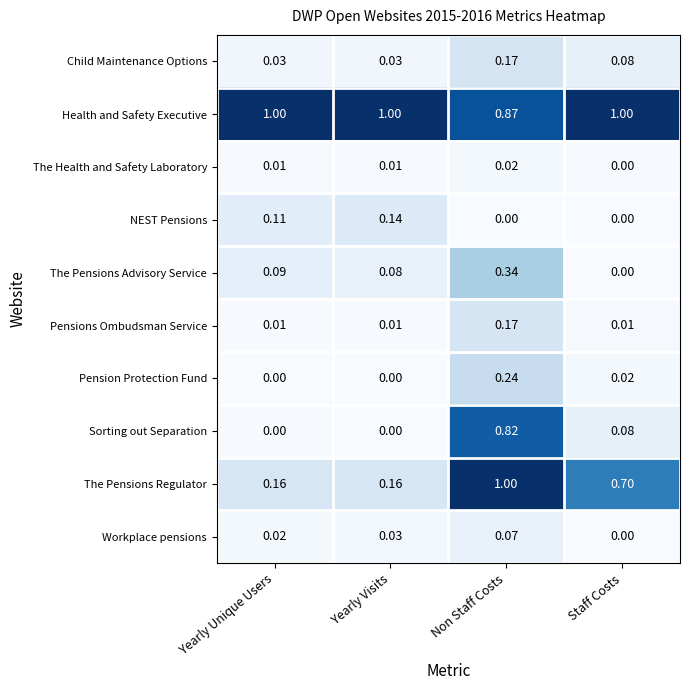

Between Yearly Unique Users and Staff Costs, which series saw the biggest shift?

The Pensions Regulator